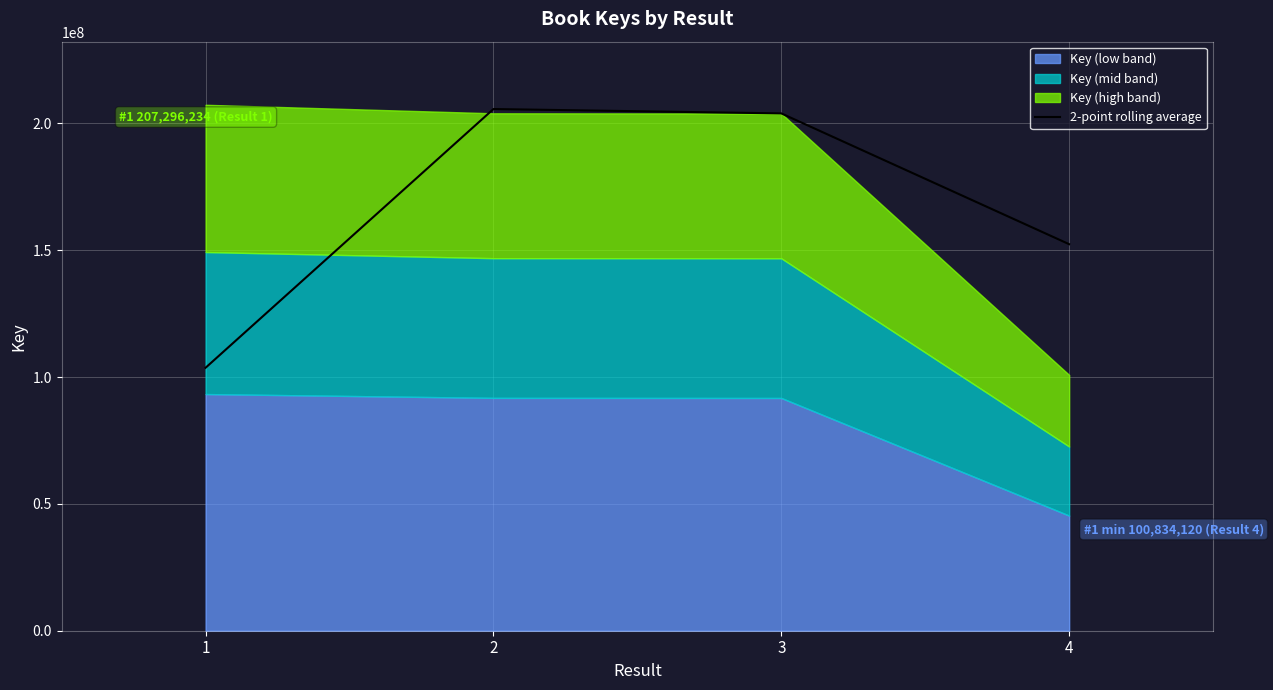

True or false: there are more than 2 points higher than both neighbors.

False